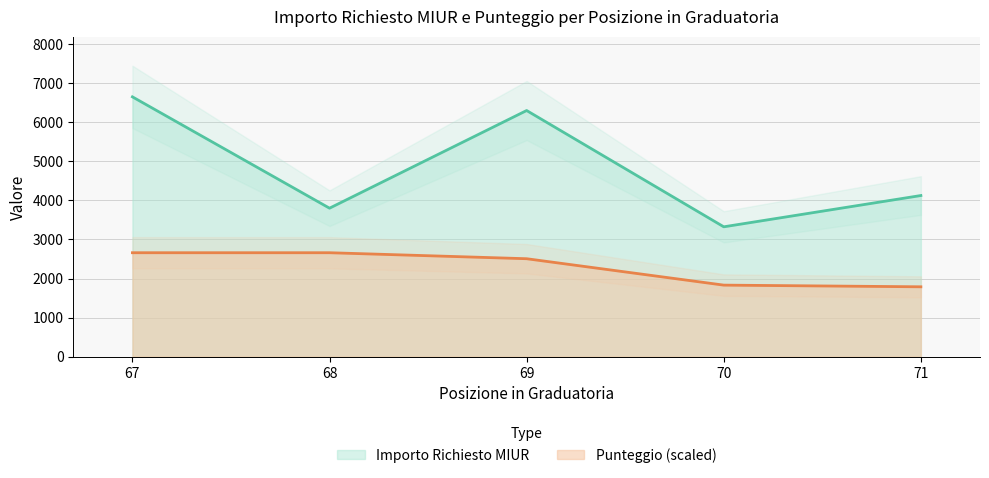

Reading left to right, transcribe all the data shown in this chart.

Importo Richiesto MIUR: 67=6650.0	68=3800.0	69=6300.0	70=3323.3	71=4124.1
Punteggio: 67=2660.0	68=2660.0	69=2506.4	70=1830.7	71=1787.7